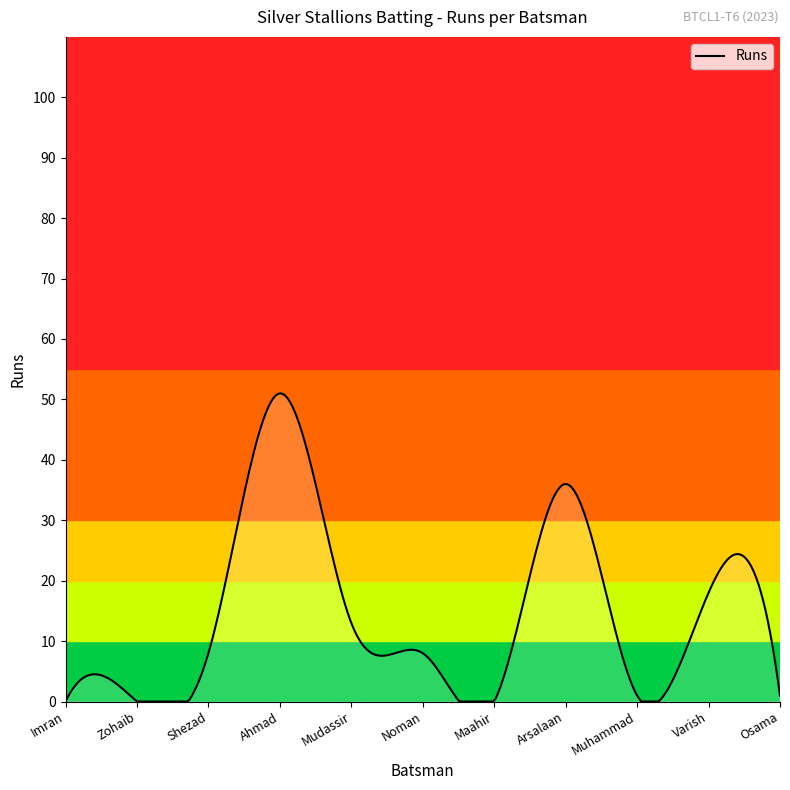

What is the difference between the maximum and minimum values?

51.0